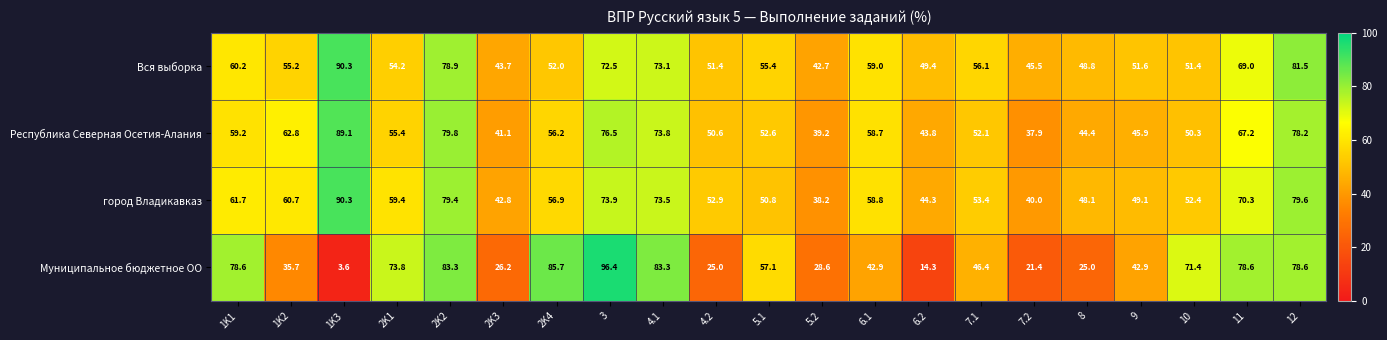

What is the difference between the second highest and second lowest values in the Вся выборка series?

37.8